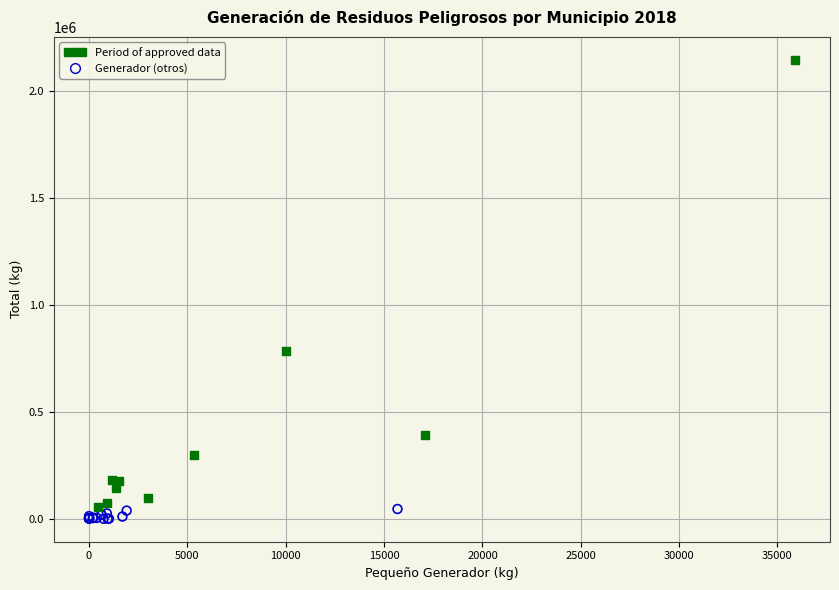

Which series has the widest spread of Y values?

Period of approved data